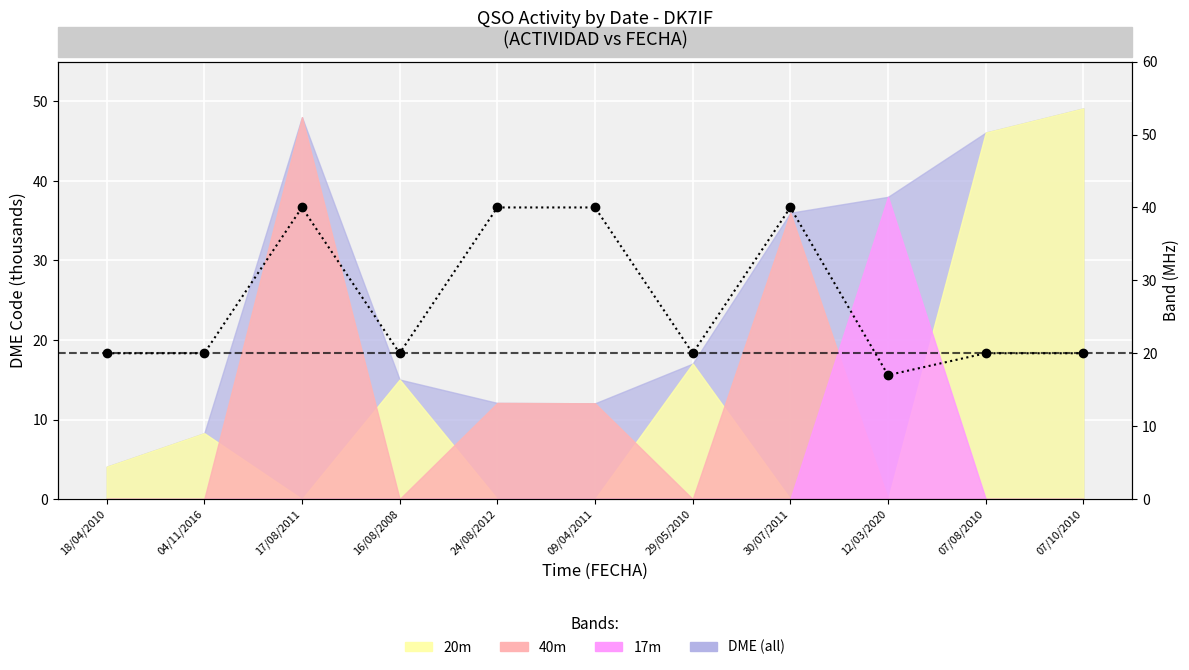

How many lines are shown in the chart?

1